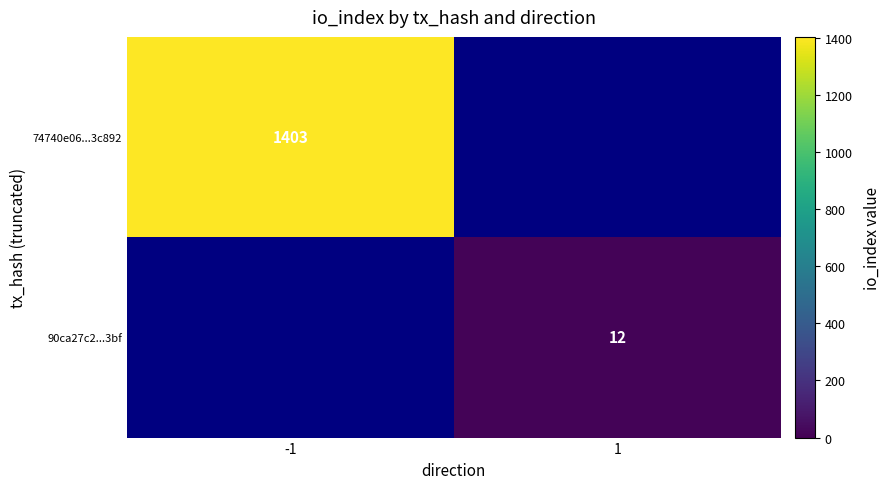

At how many categories does at least one series exceed 1223?

1